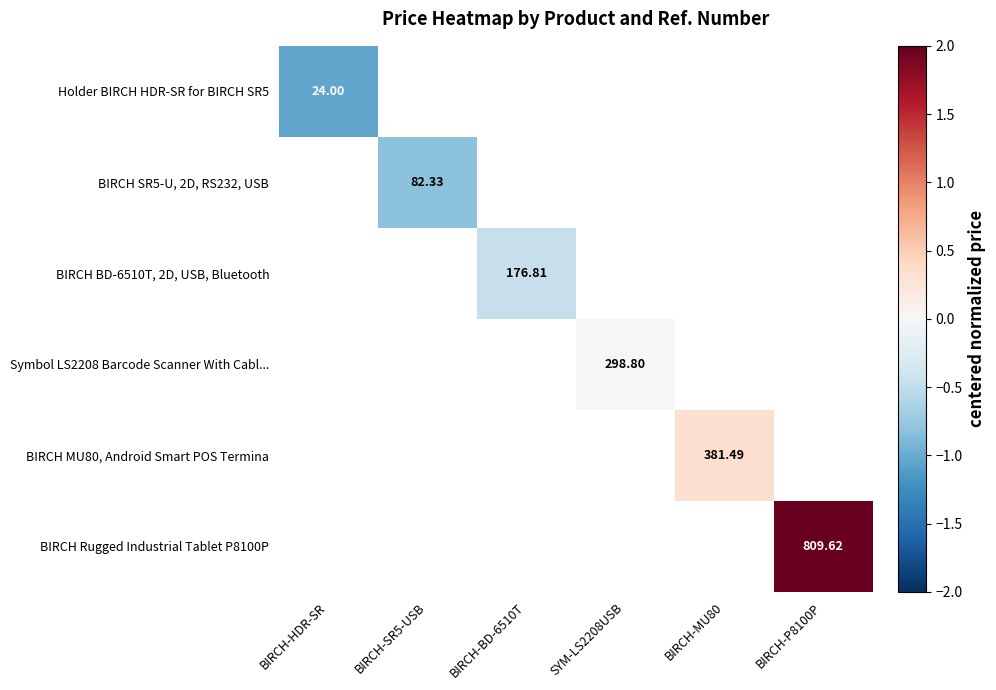

At which category does the chart reach its peak across all series?

BIRCH-P8100P